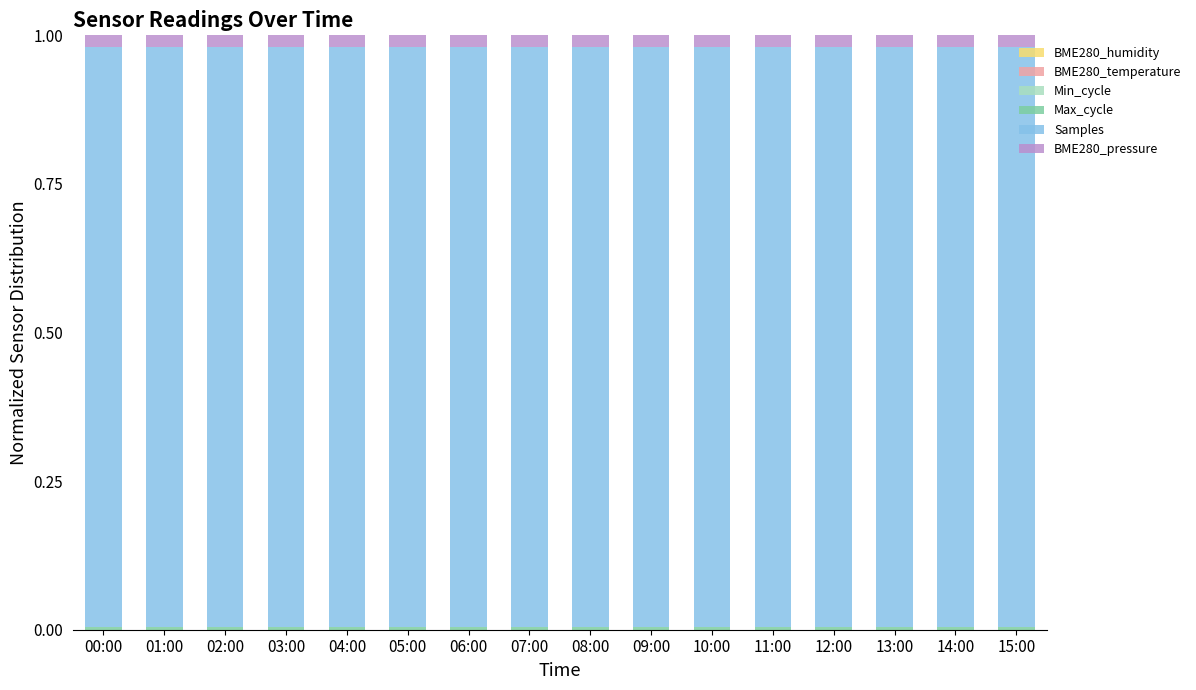

Is it true that BME280_temperature equals 0.0 at 00:00?

False